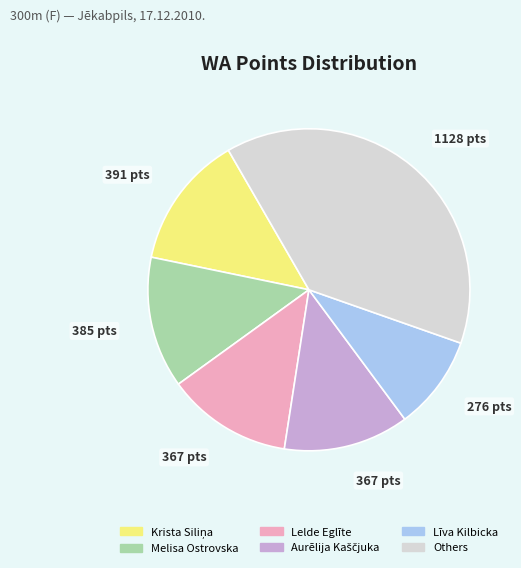

Is there a majority slice in this chart?

No